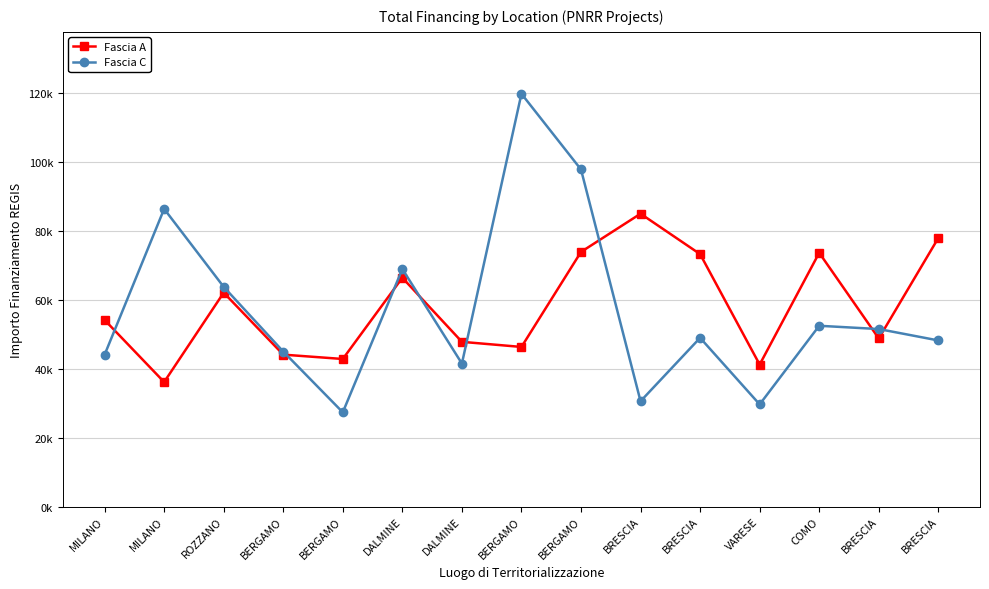

What is the spread (max minus min) of values at BRESCIA?

54419.0